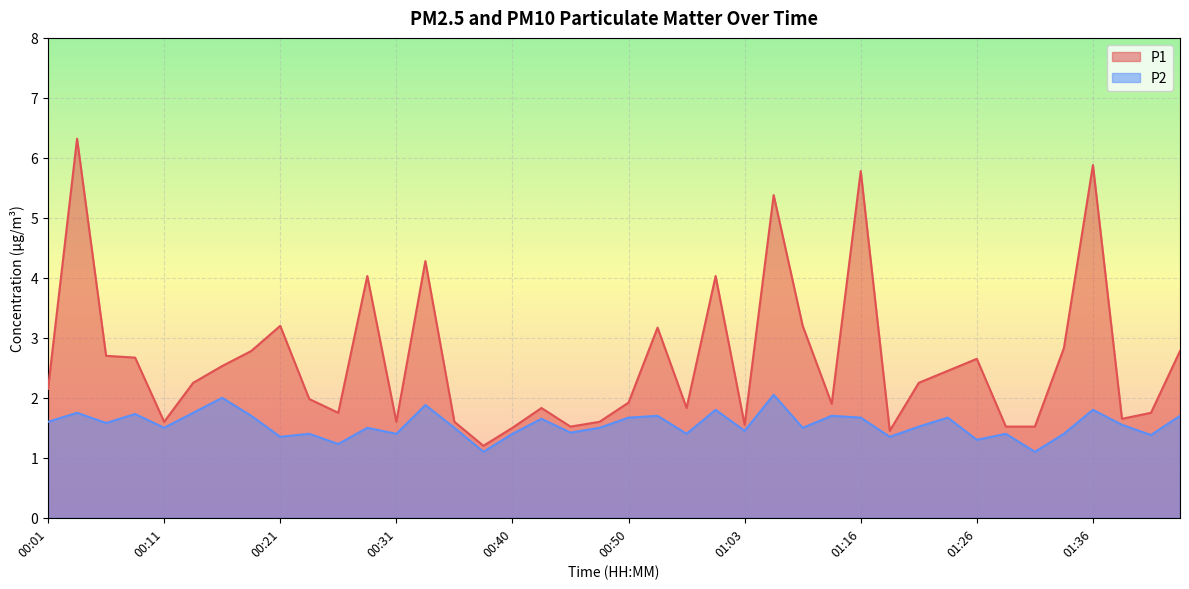

At which category is the sum across all series the highest?

00:04